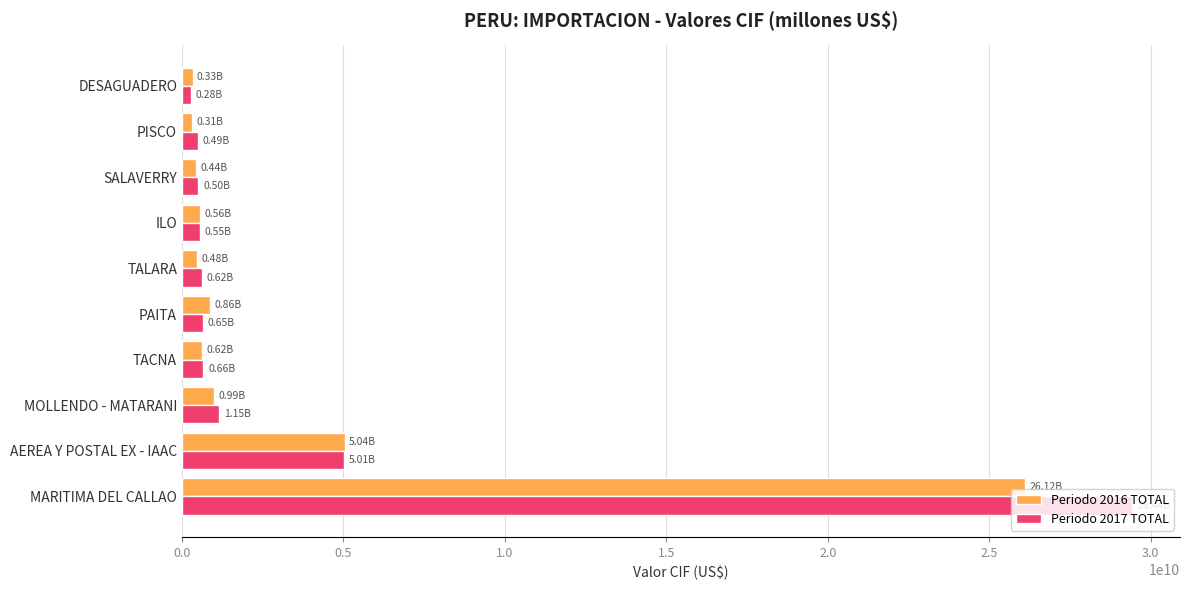

What is the difference between the maximum and minimum values in the Periodo 2017 TOTAL series?

29151005744.1